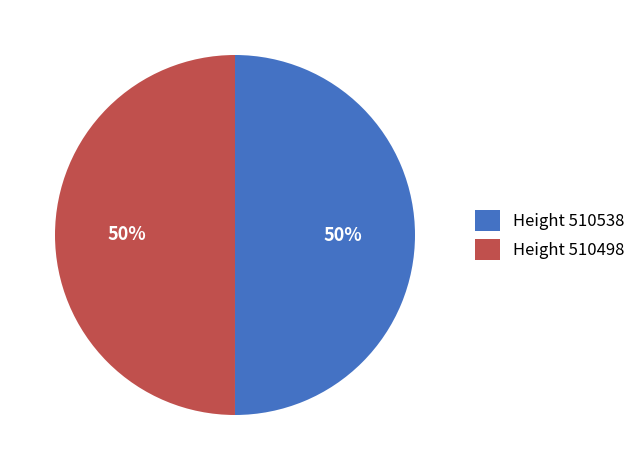

What is the ratio of the value at Height 510498 to the value at Height 510538?

1.0